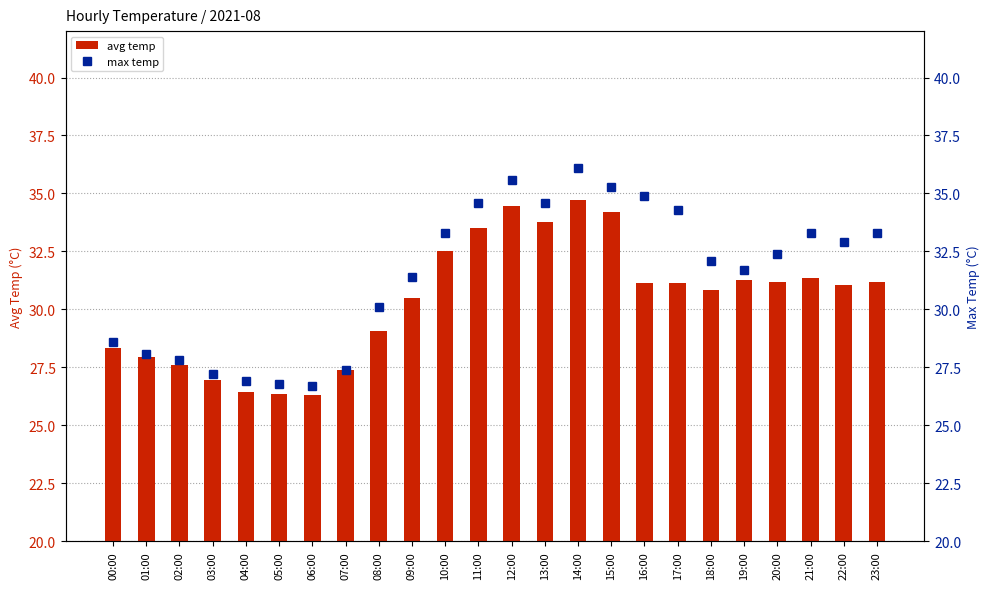

Which series has the largest total across all categories?

max temp